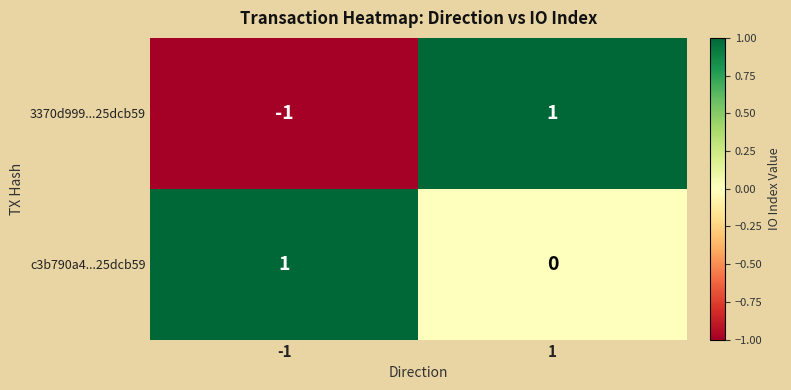

At which category is the sum across all series the highest?

1